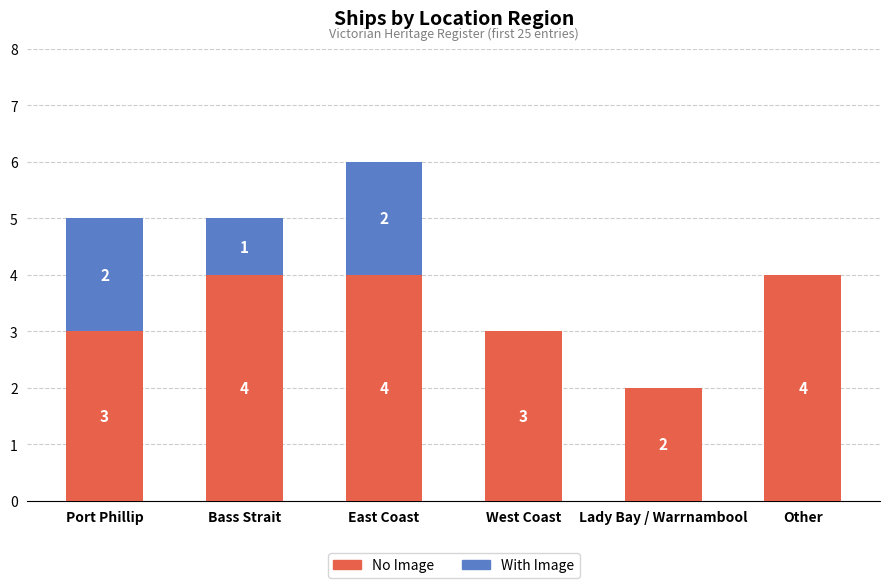

What is the total value across all series at Other?

4